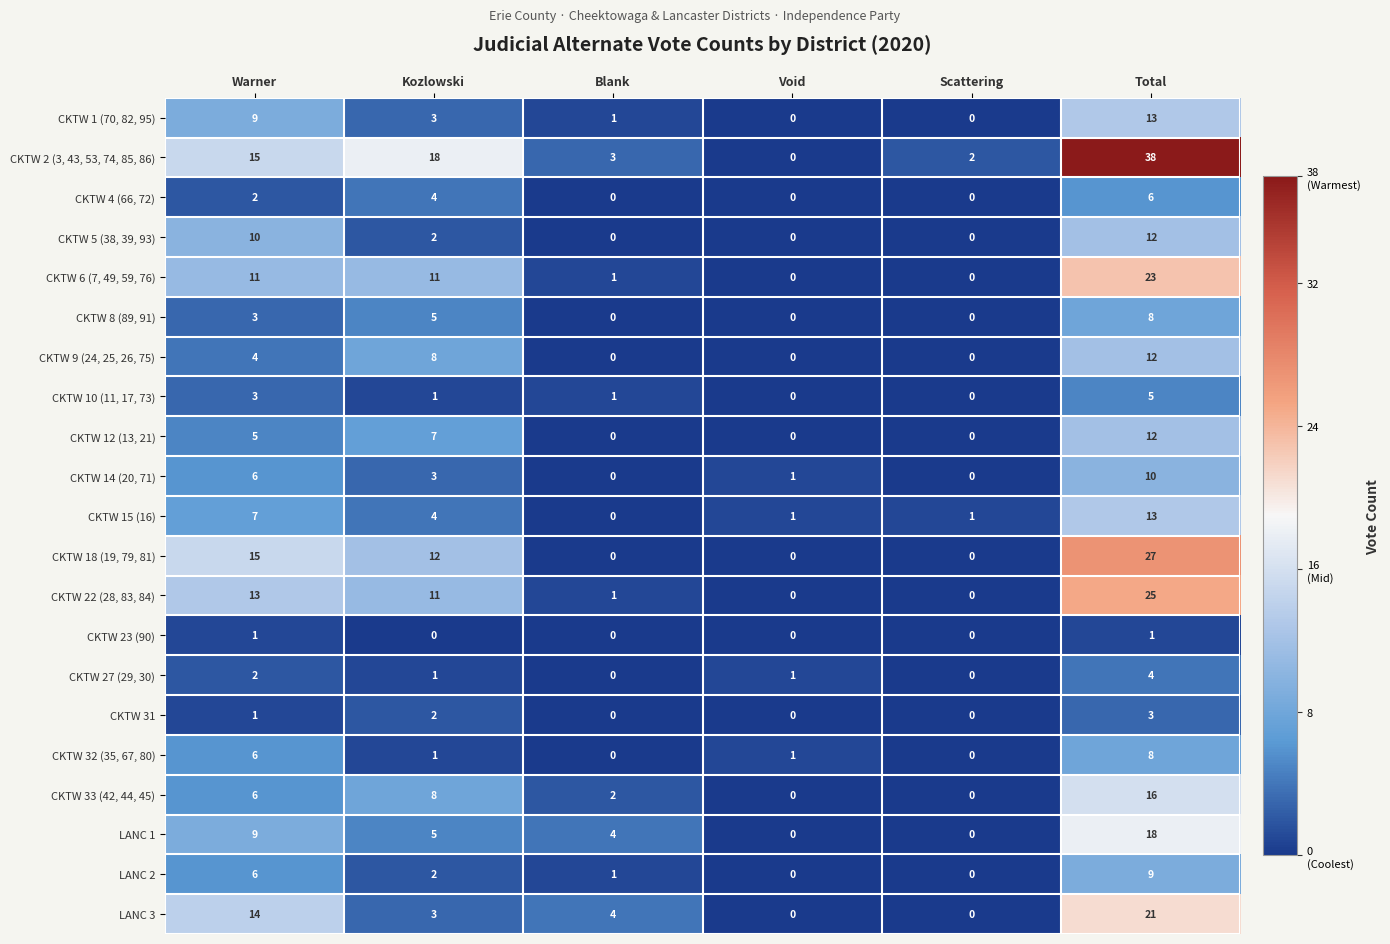

How many series are shown in this chart?

21